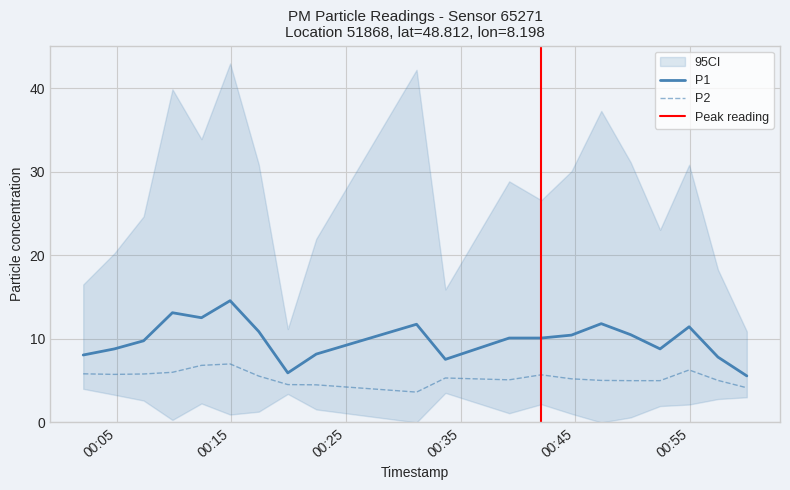

What is the smallest value displayed?

3.6